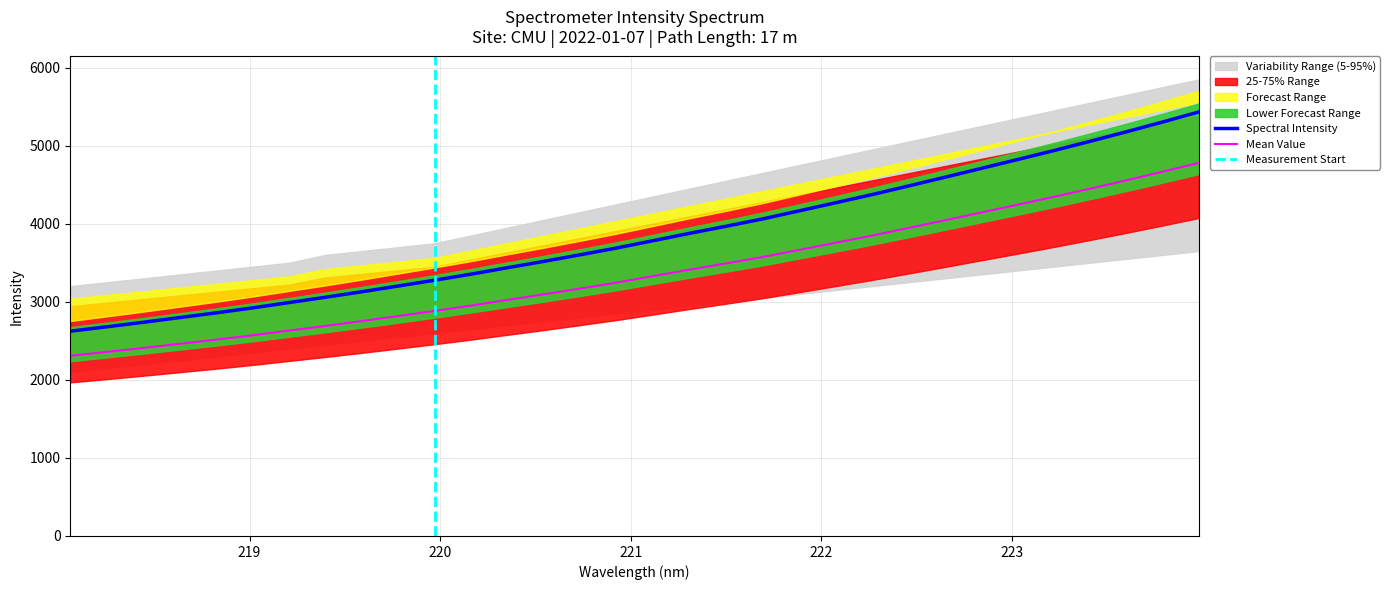

Reading left to right, what are all the values shown in this chart?

2623.1	2679.5	2737.3	2797.7	2857.9	2921.8	2989.9	3057.7	3128.7	3202.0	3276.5	3354.2	3436.6	3517.9	3602.5	3689.3	3782.8	3877.0	3967.3	4060.8	4163.6	4267.3	4371.8	4481.9	4593.6	4707.2	4820.8	4935.7	5054.9	5177.1	5302.9	5432.1